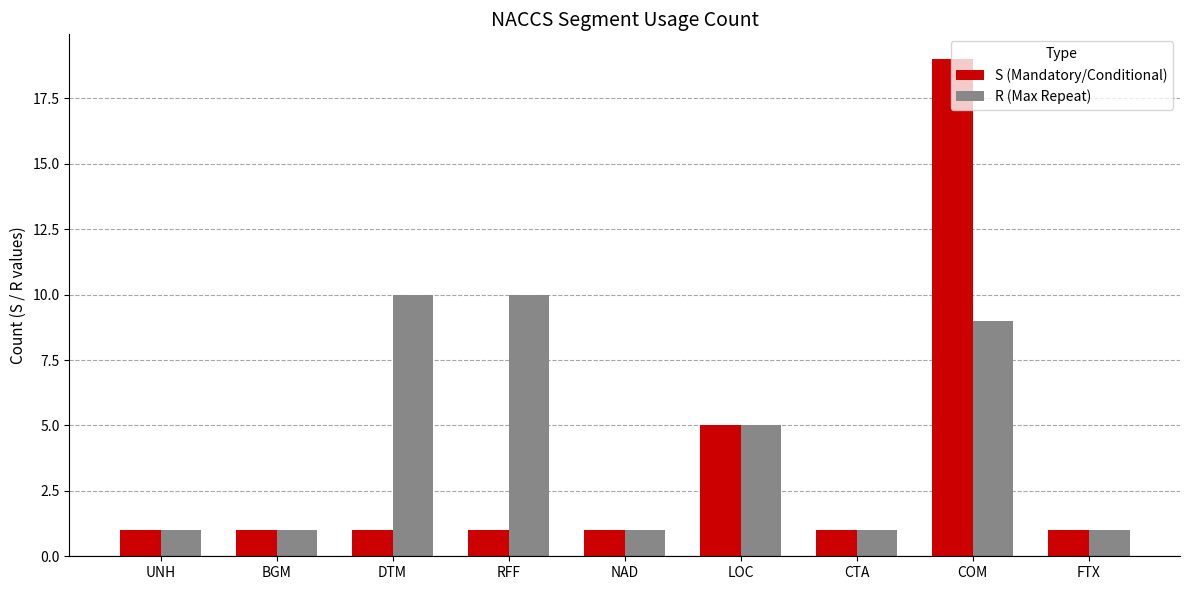

Which category has the highest value in the S (Mandatory/Conditional) series?

COM